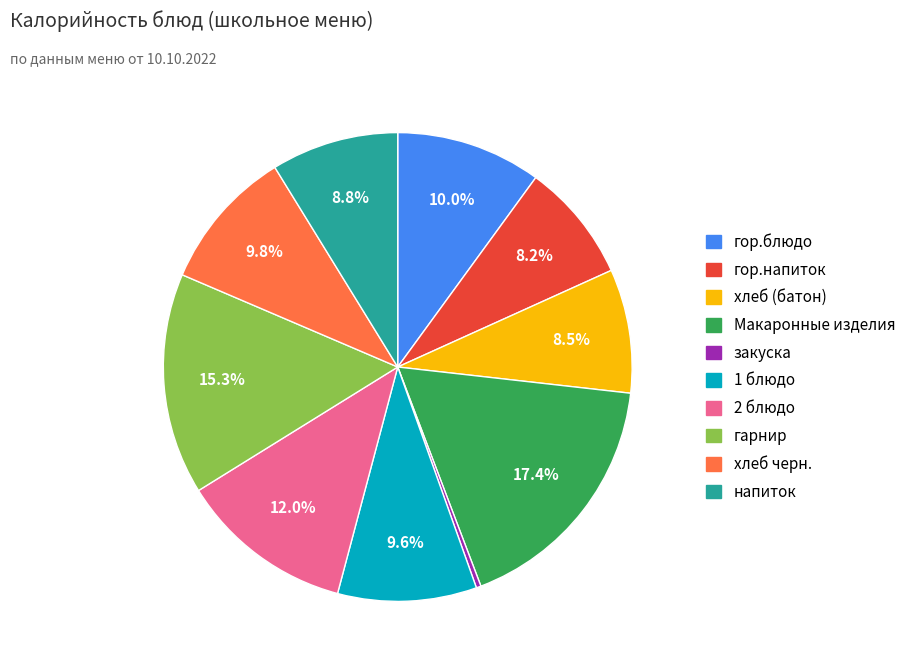

Between гор.блюдо and 2 блюдо, which is larger?

2 блюдо